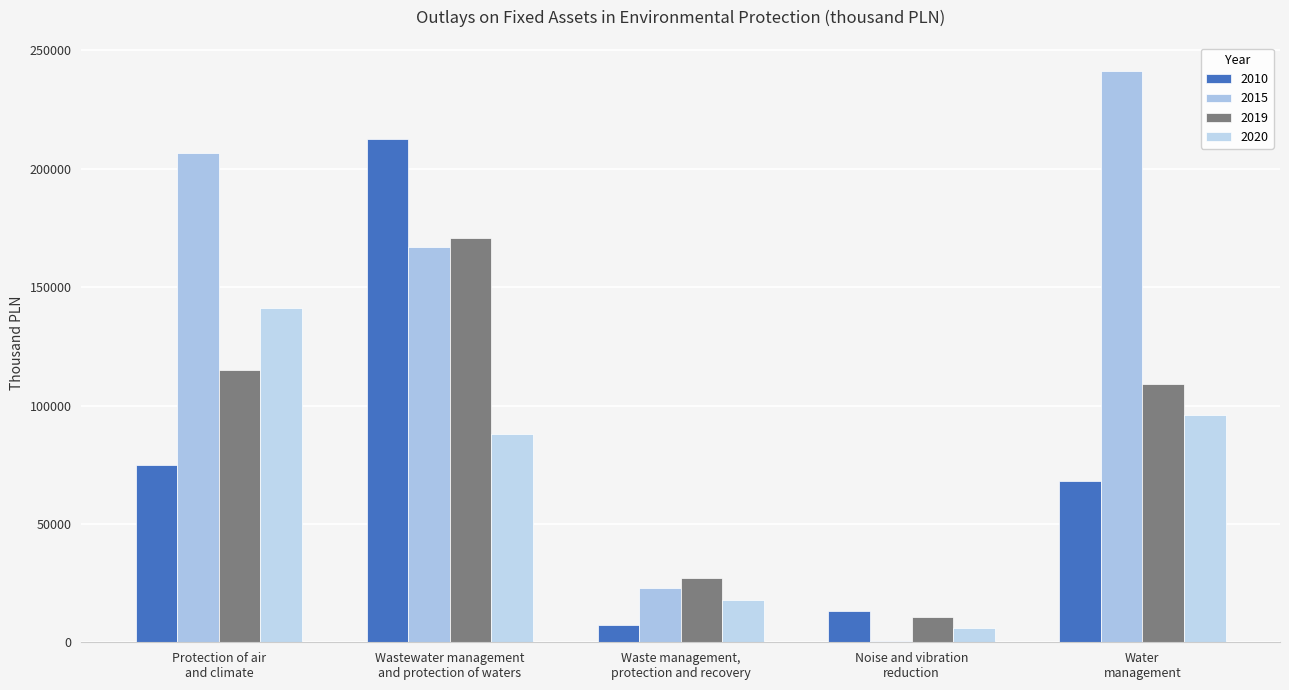

What are all the series names shown in the legend?

2010, 2015, 2019, 2020